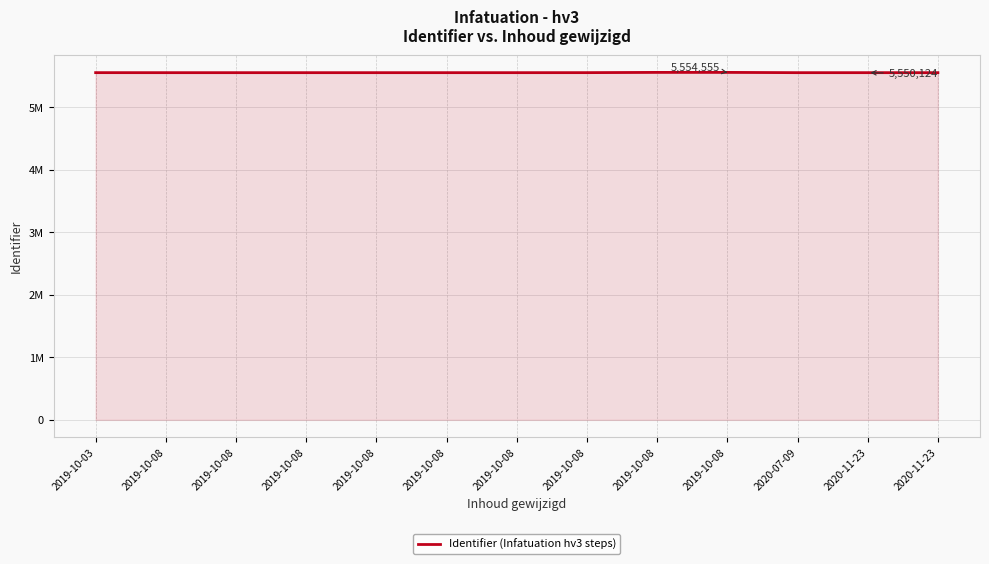

List the labels in order of value, smallest first.

2020-11-23, 2020-11-23, 2019-10-08, 2019-10-08, 2019-10-08, 2020-07-09, 2019-10-08, 2019-10-08, 2019-10-08, 2019-10-03, 2019-10-08, 2019-10-08, 2019-10-08